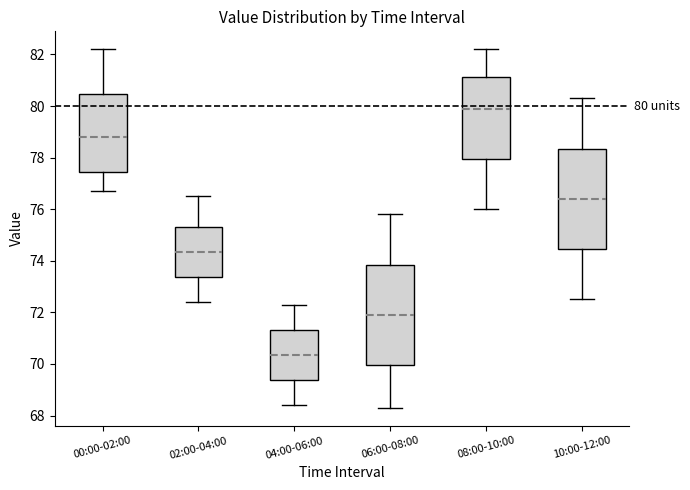

Which box has the lowest median line?

04:00-06:00